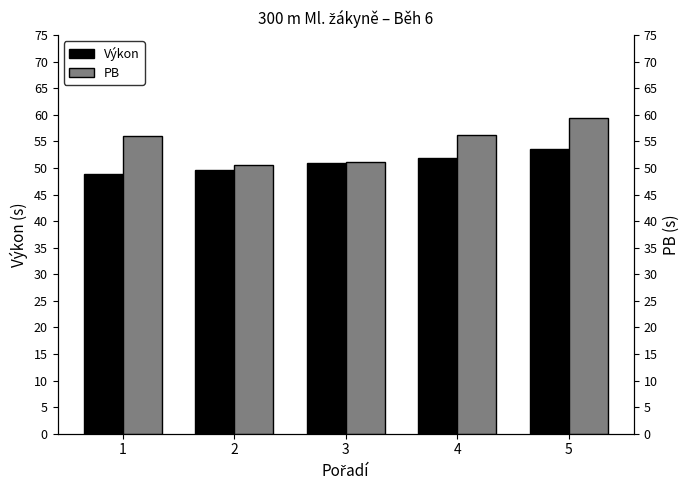

What is the average value of the Výkon series?

51.0